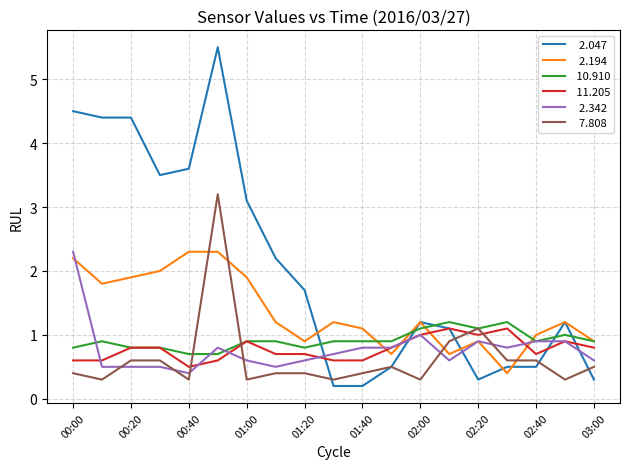

What is the maximum value shown in the chart?

5.5